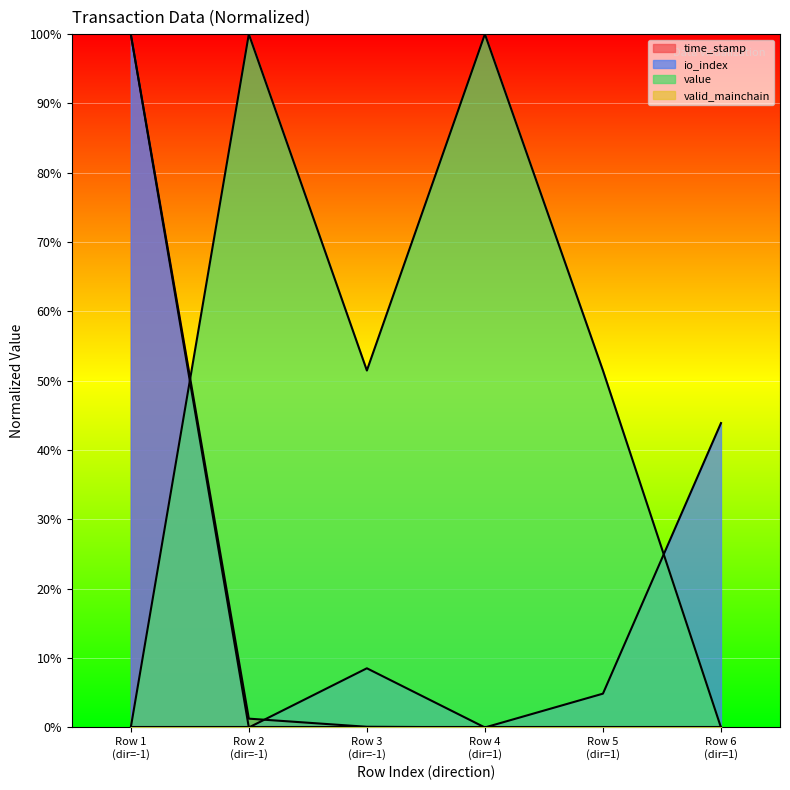

Which series has the largest total across all categories?

value